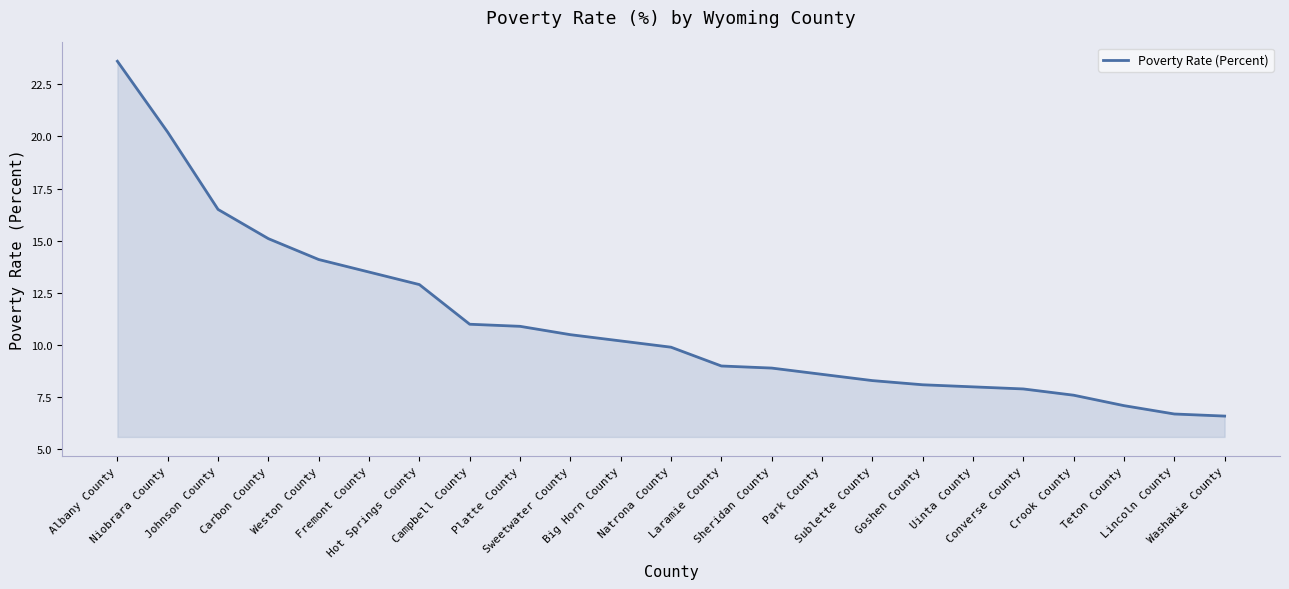

The chart shows a value of 14.1 at Weston County. True or false?

True